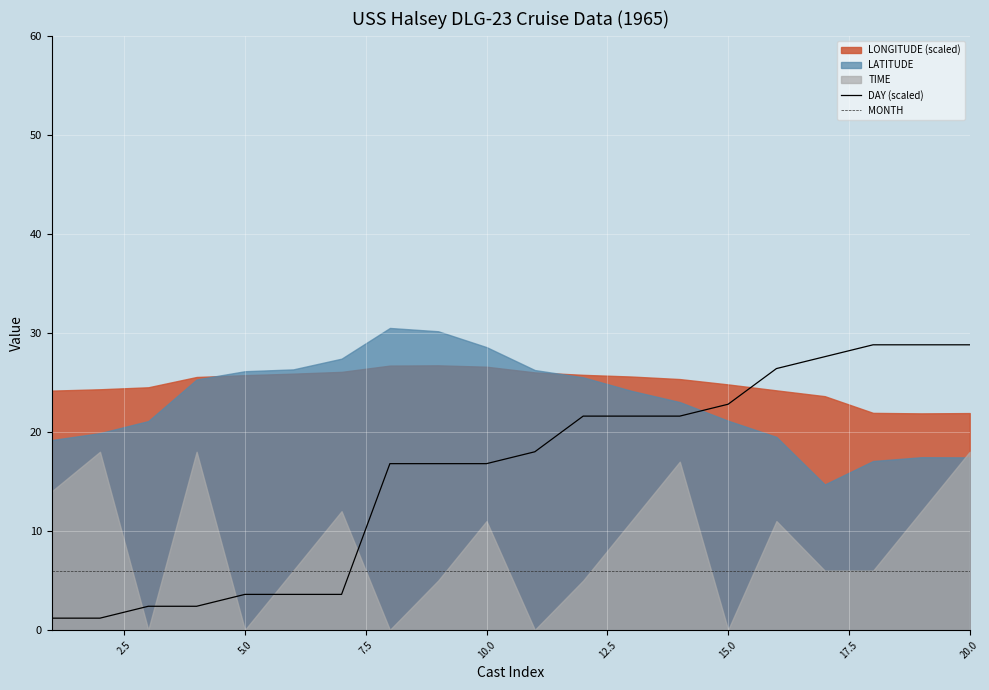

True or false: DAY (scaled) has a value of 3.6 at 5.0.

True